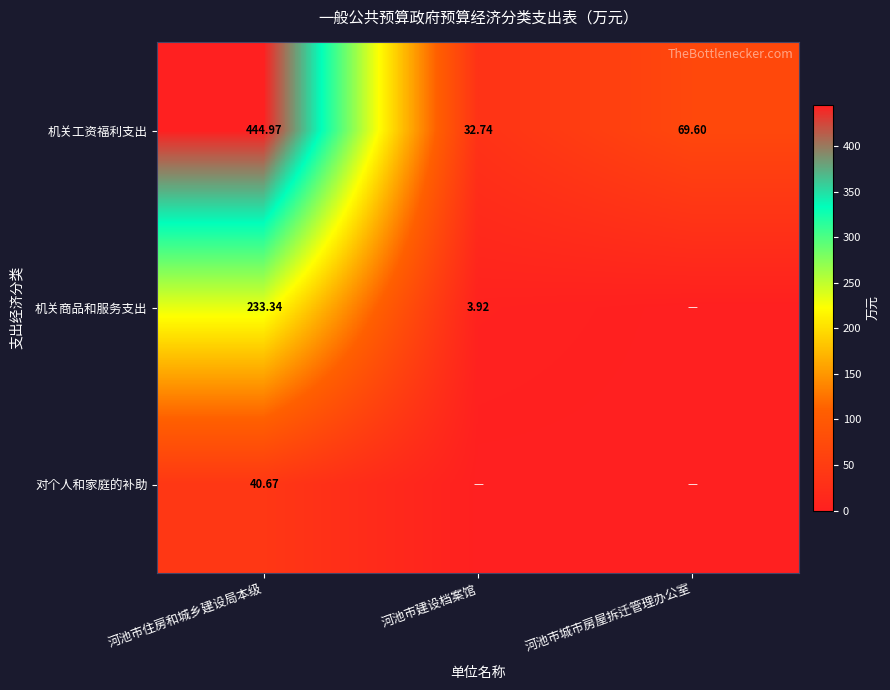

Where is 机关工资福利支出 nearest to the value 238?

河池市城市房屋拆迁管理办公室